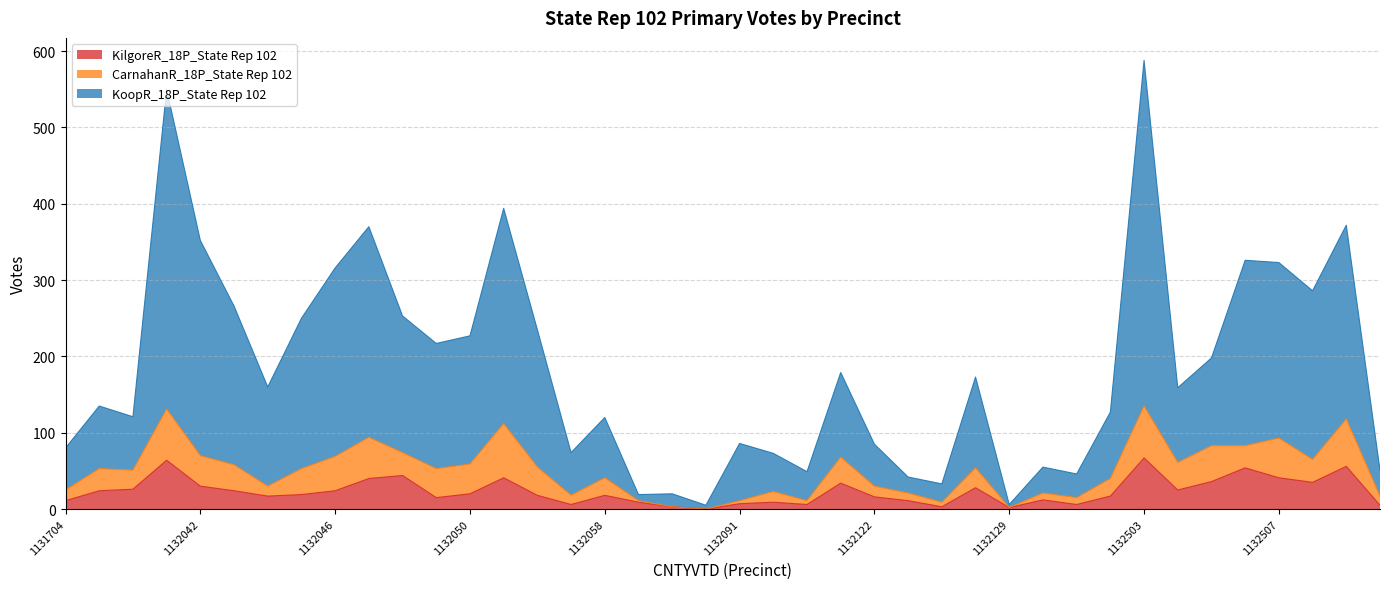

What are all the series names shown in the legend?

KilgoreR_18P_State Rep 102, CarnahanR_18P_State Rep 102, KoopR_18P_State Rep 102